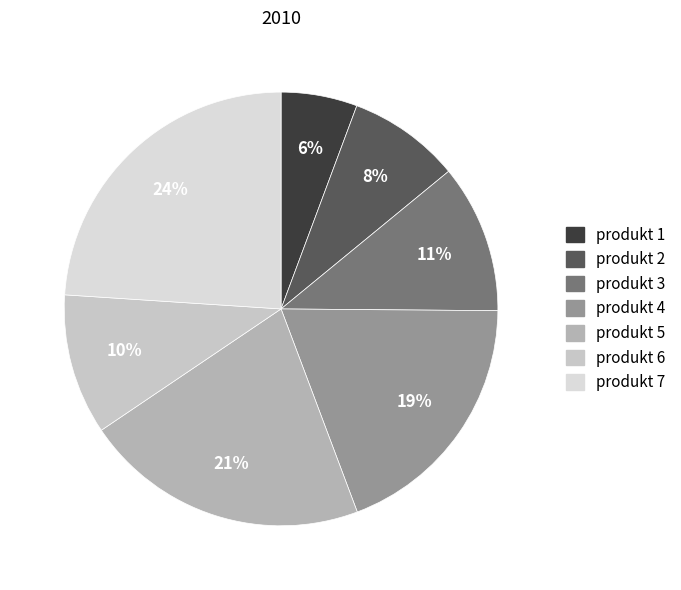

Does any single category account for the majority?

No